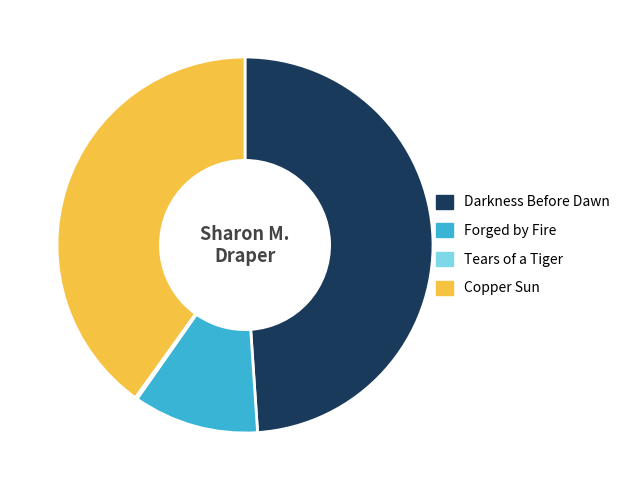

Does any single category account for the majority?

No